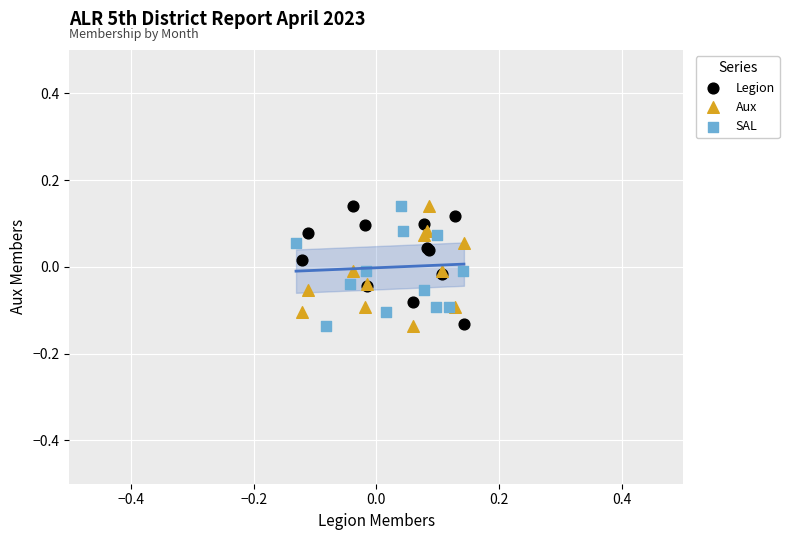

What are all the series names shown in the legend?

Legion, Aux, SAL